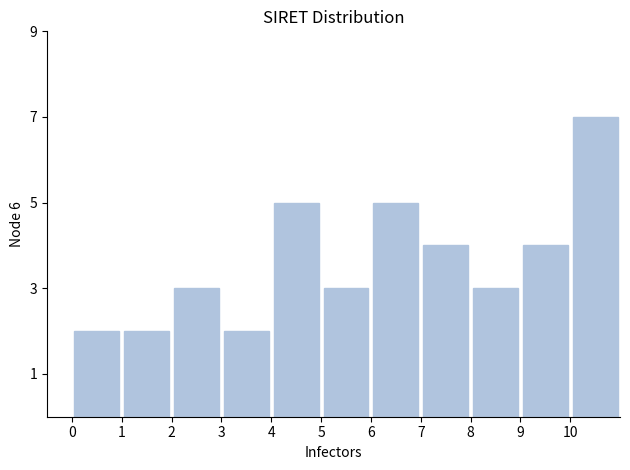

Over which range of the x-axis is the bar tallest?

10 to 11